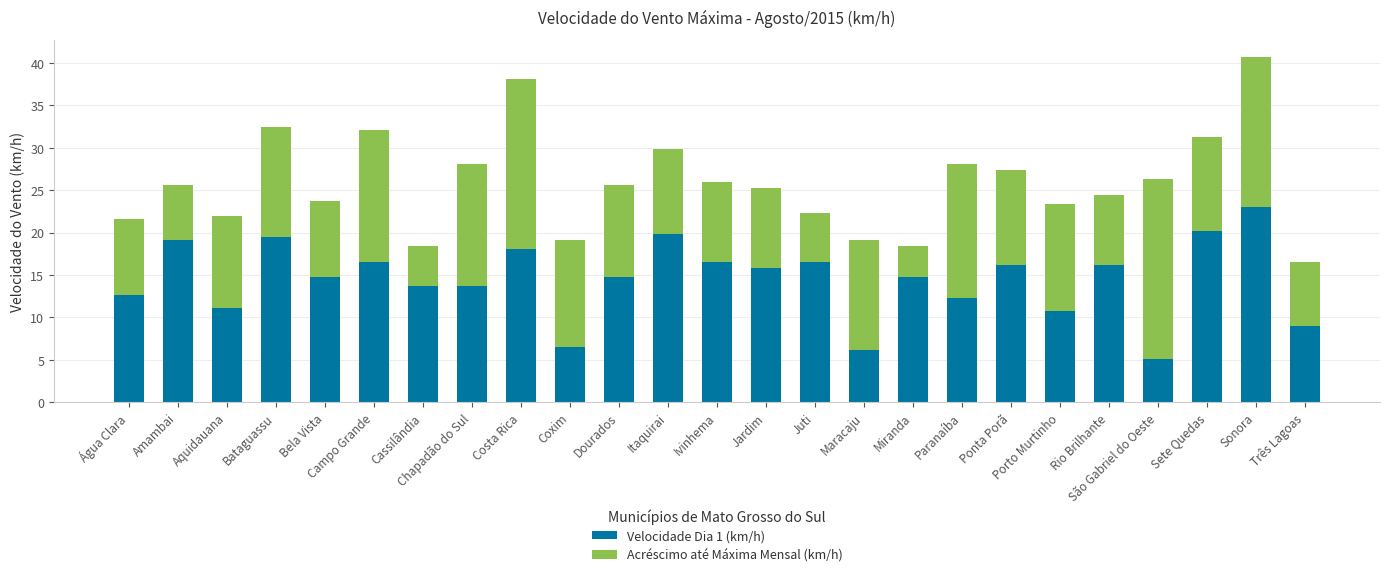

At which label does Velocidade Dia 1 (km/h) reach its peak?

Sonora